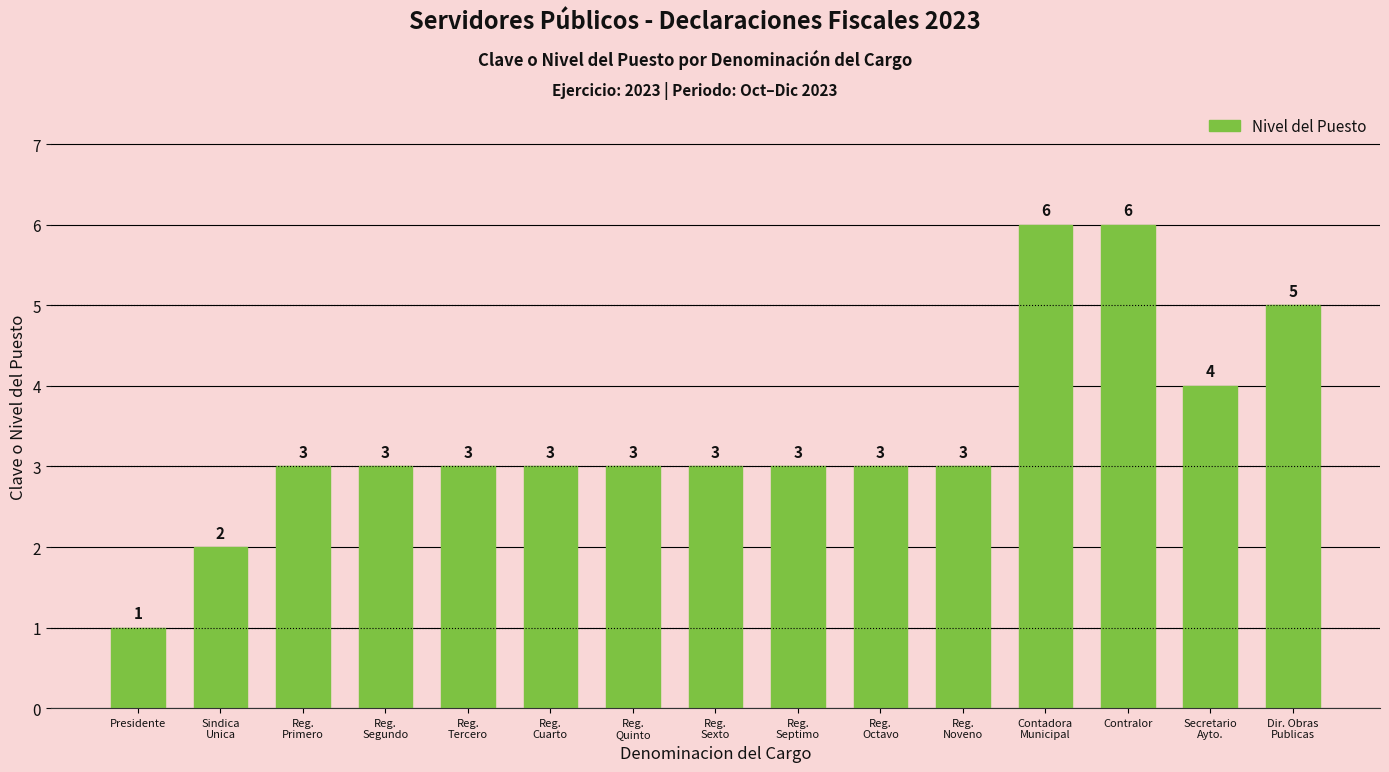

Reading left to right, transcribe all the data shown in this chart.

1	2	3	3	3	3	3	3	3	3	3	6	6	4	5